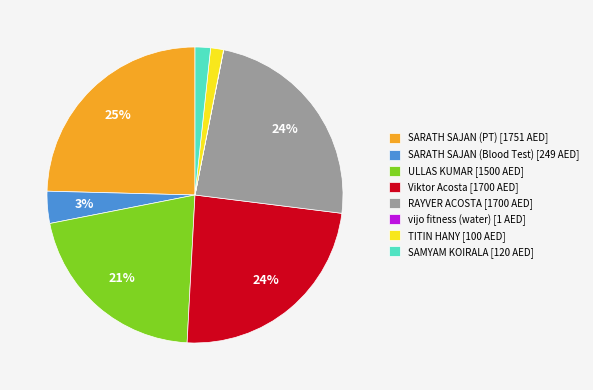

To the nearest percent, what is the difference between the largest and smallest slice percentages?

25%